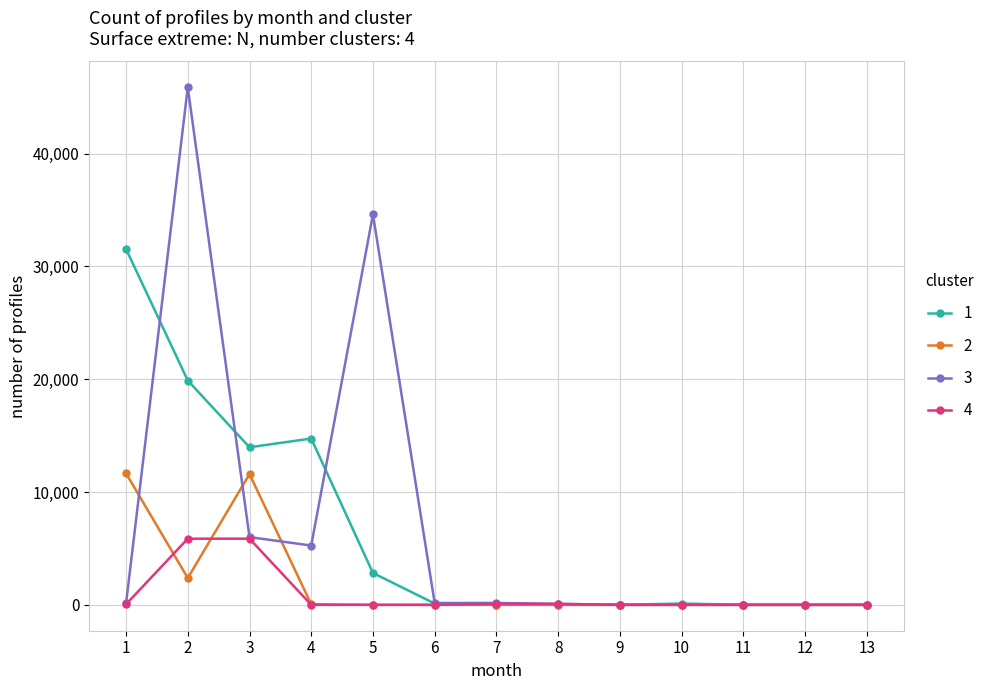

What is the value of the 2 point at the 3rd from the left?

11595